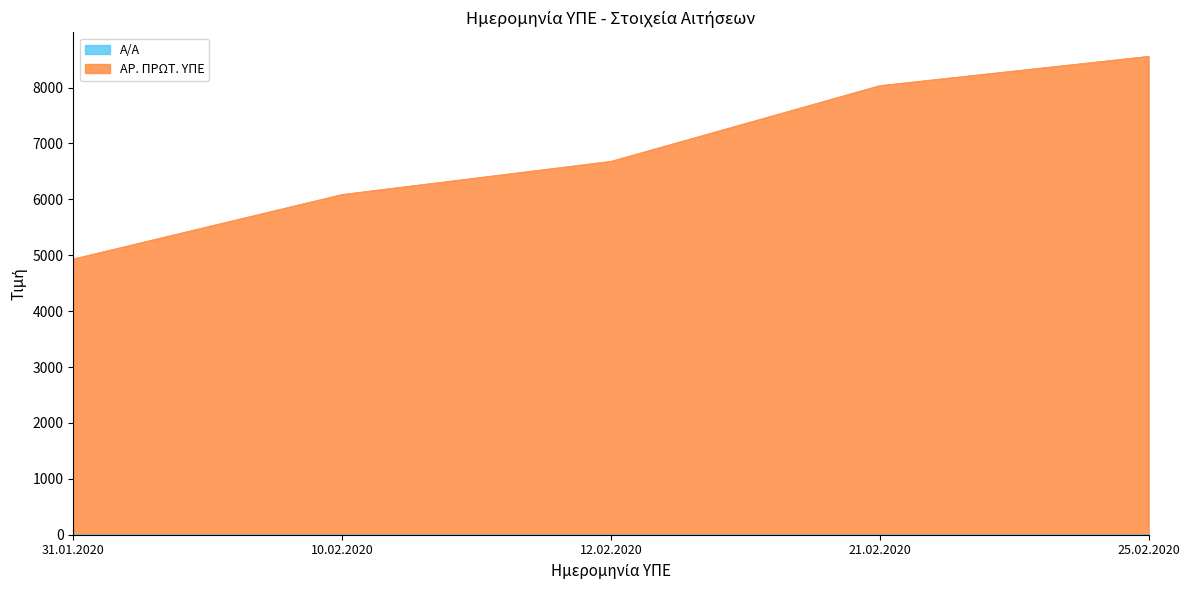

At how many categories does at least one series exceed 8183?

1